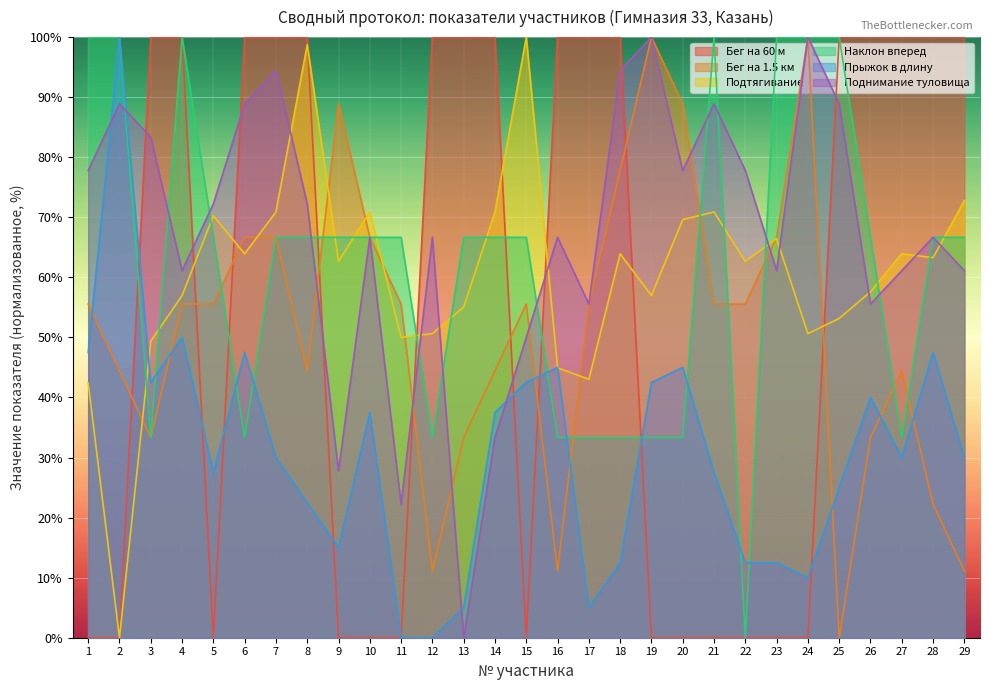

Where is Поднимание туловища nearest to the value 50?

15